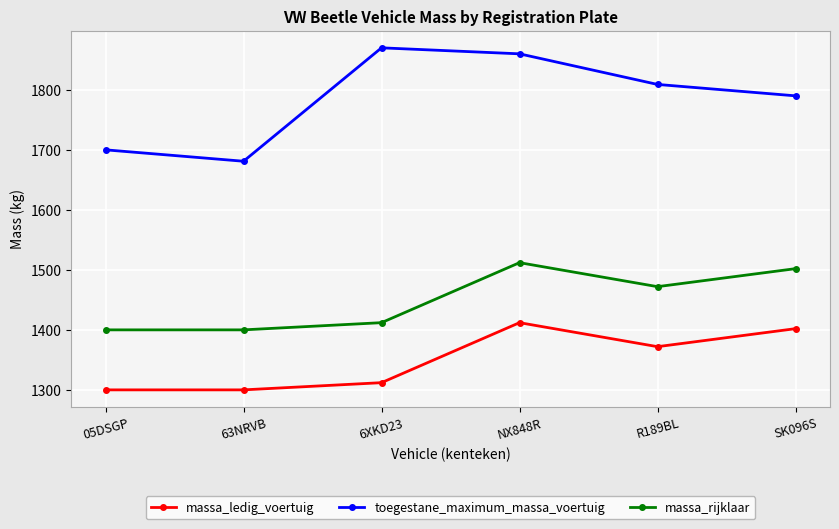

Does the chart have visible grid lines?

Yes